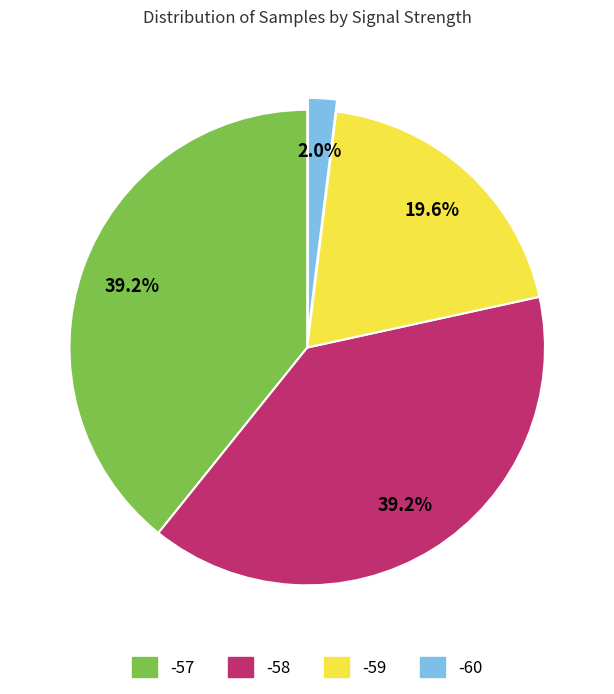

Which category has the smallest portion of the pie?

-60